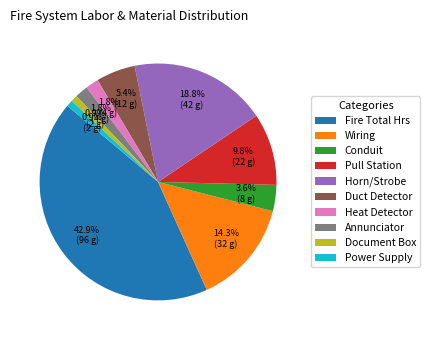

The Annunciator slice represents 7% of the pie. True or false?

False